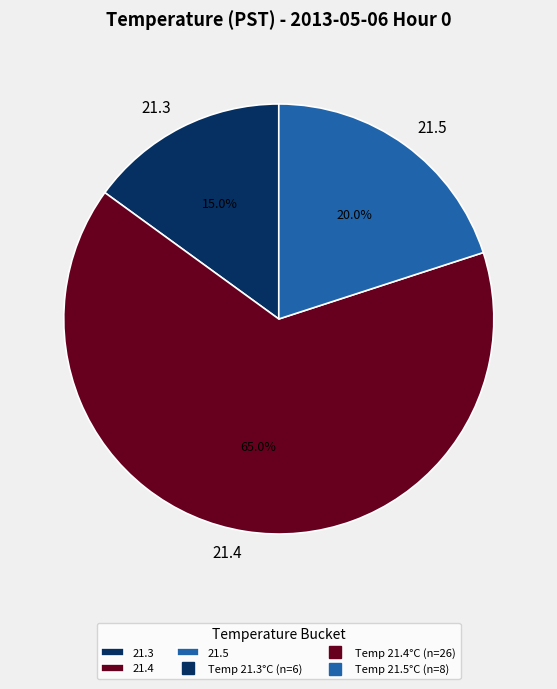

To the nearest percent, what is the average slice percentage?

33%